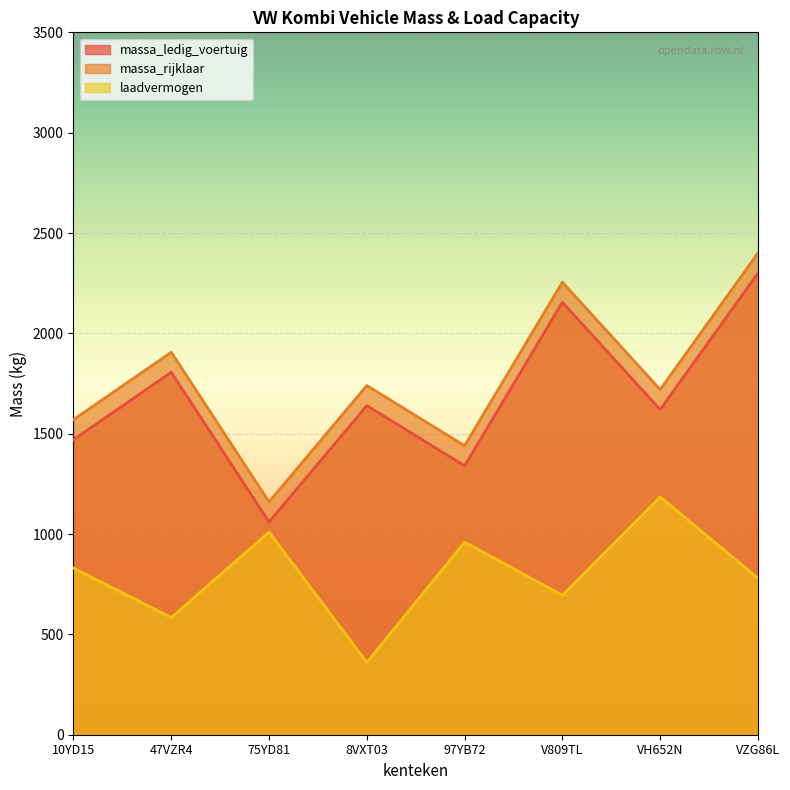

True or false: massa_ledig_voertuig and laadvermogen intersect in this chart.

False